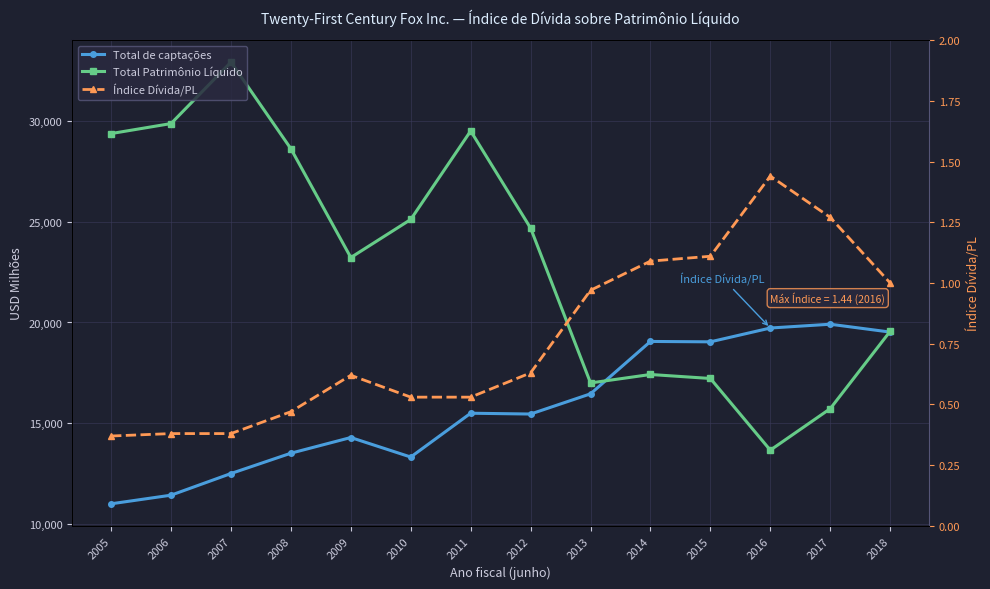

List the labels in order of Total Patrimônio Líquido value, largest first.

2007, 2006, 2011, 2005, 2008, 2010, 2012, 2009, 2018, 2014, 2015, 2013, 2017, 2016